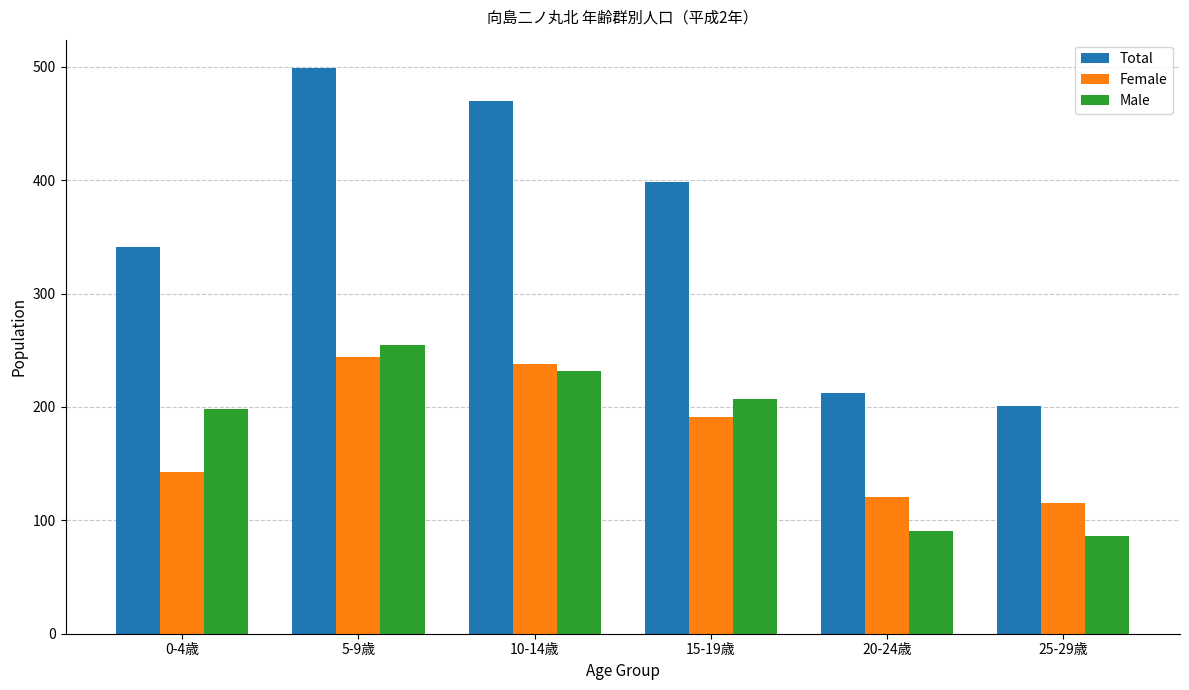

What is the difference between the second highest and second lowest values in the Female series?

117